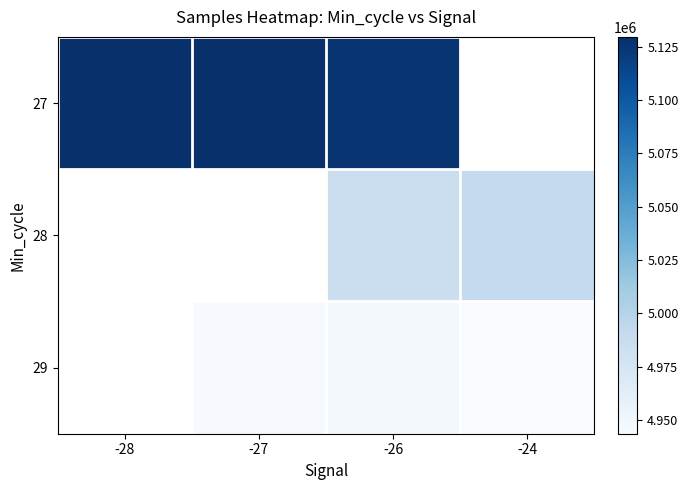

What is the maximum value shown in the chart?

5129590.0